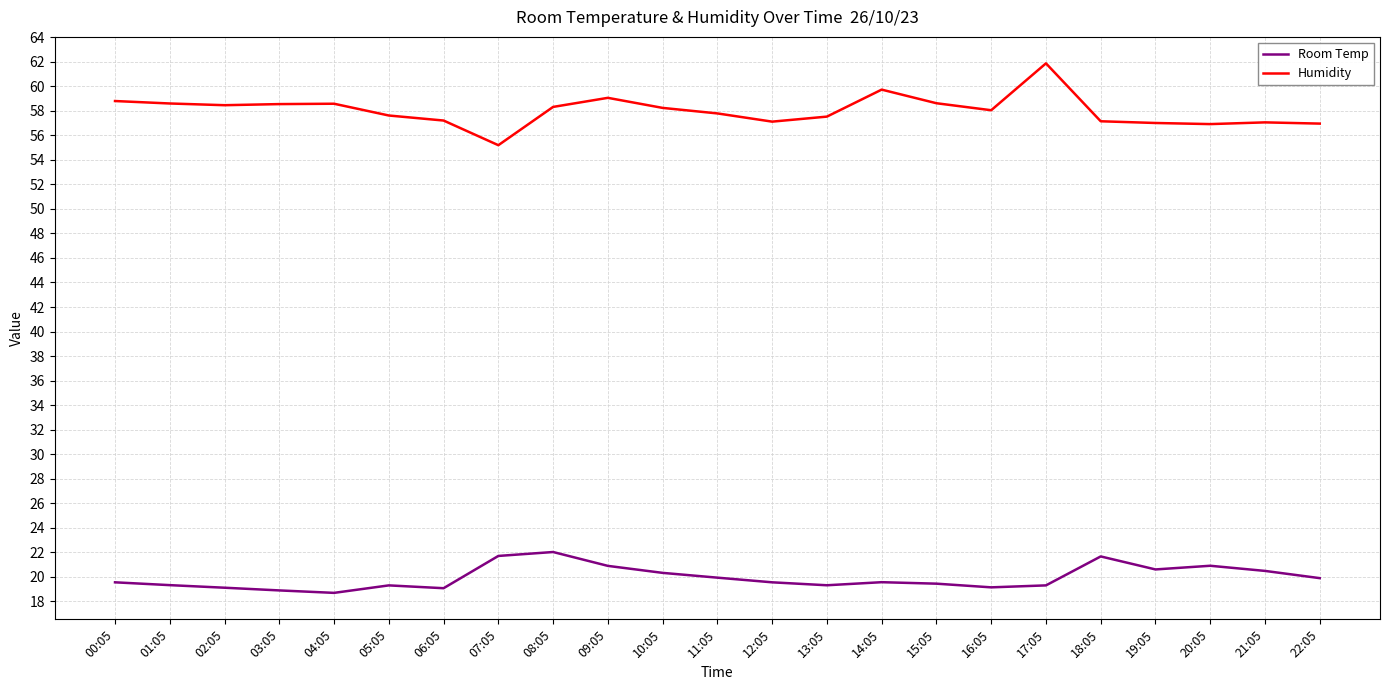

What is the spread (max minus min) of values at 06:05?

38.1